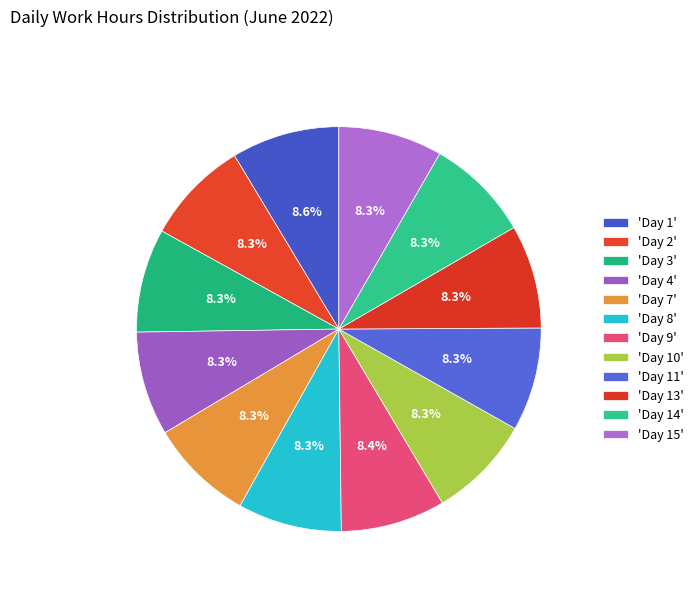

How many segments does this pie chart have?

12